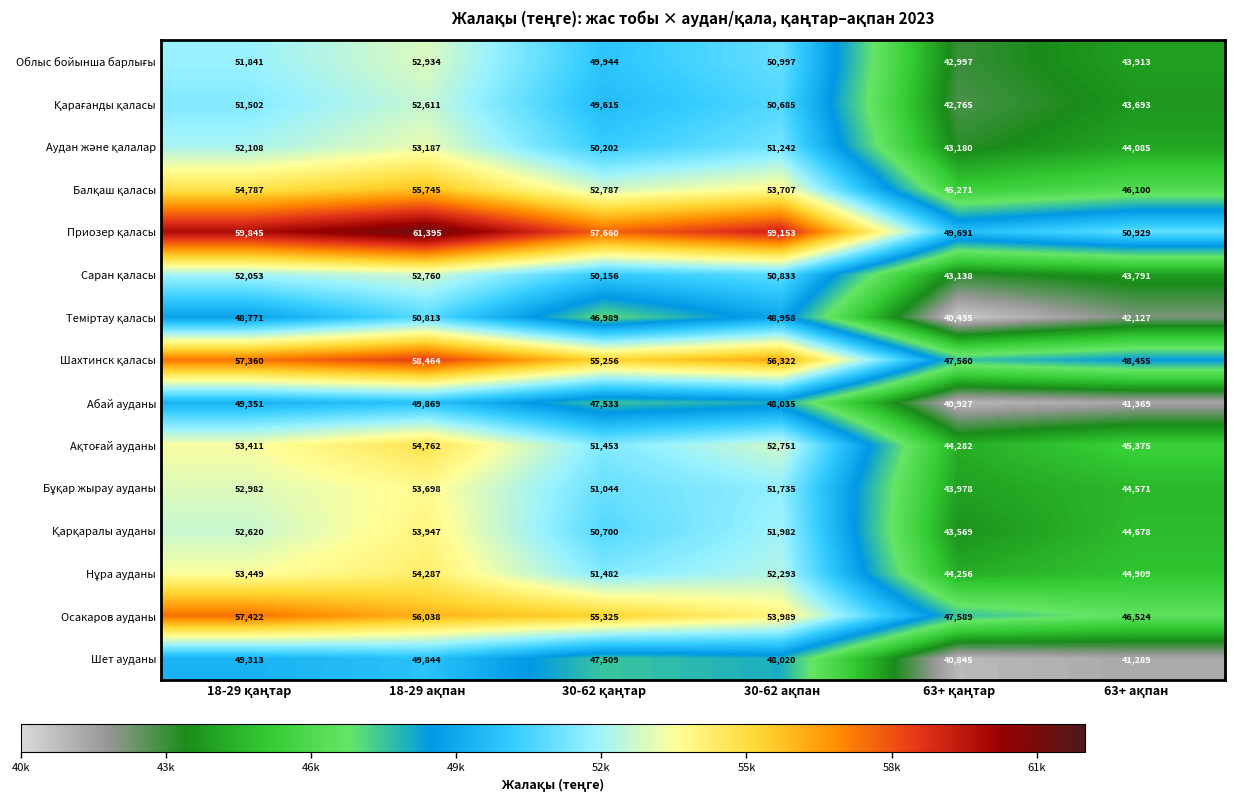

At how many categories does at least one series exceed 55276?

4